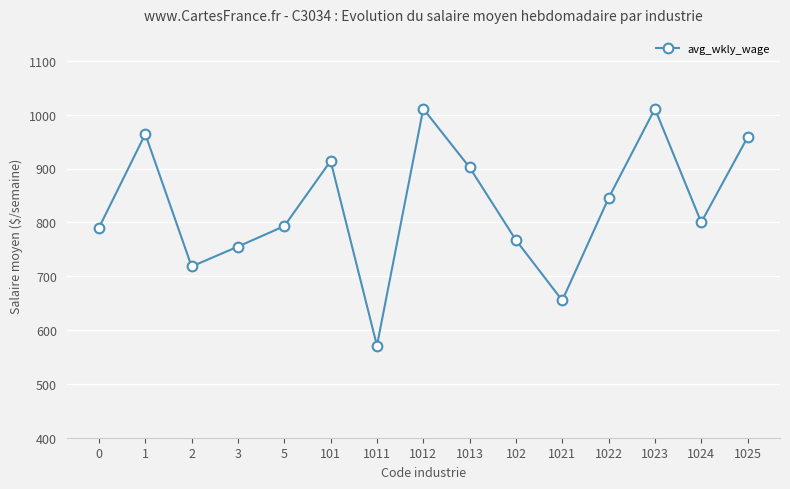

Reading left to right, what are all the values shown in this chart?

0=790	1=964	2=718	3=755	5=793	101=914	1011=571	1012=1011	1013=902	102=767	1021=655	1022=845	1023=1011	1024=800	1025=958